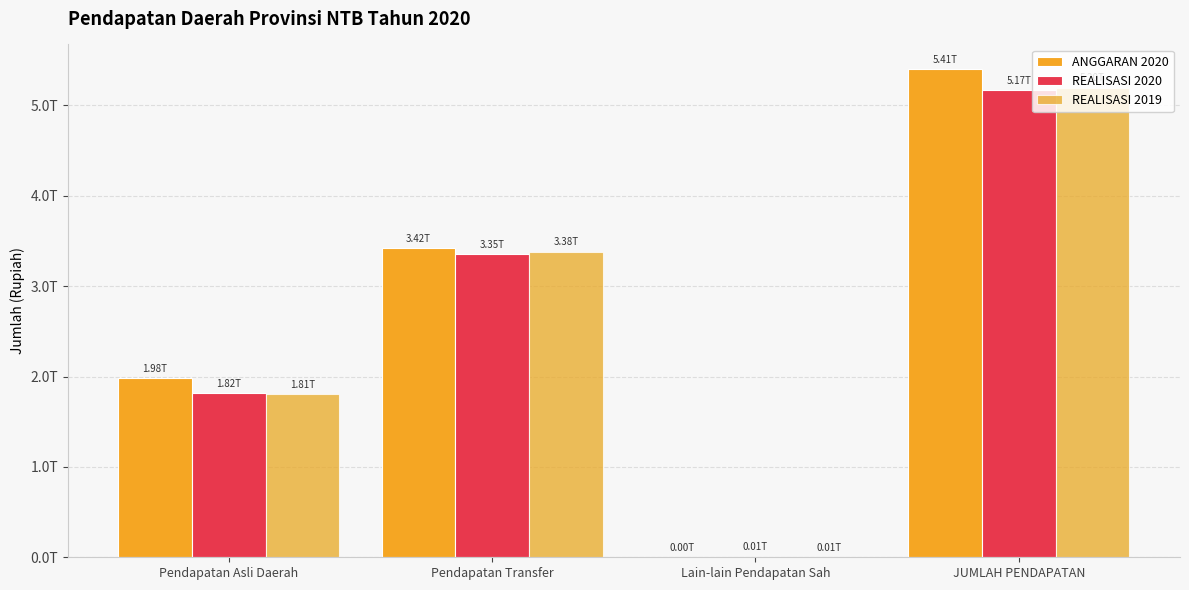

Are the bars horizontal?

No